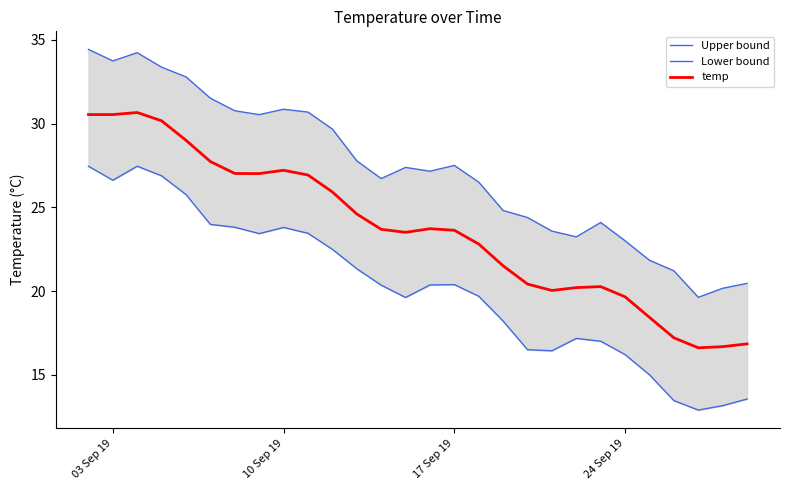

True or false: Upper bound and temp intersect in this chart.

False